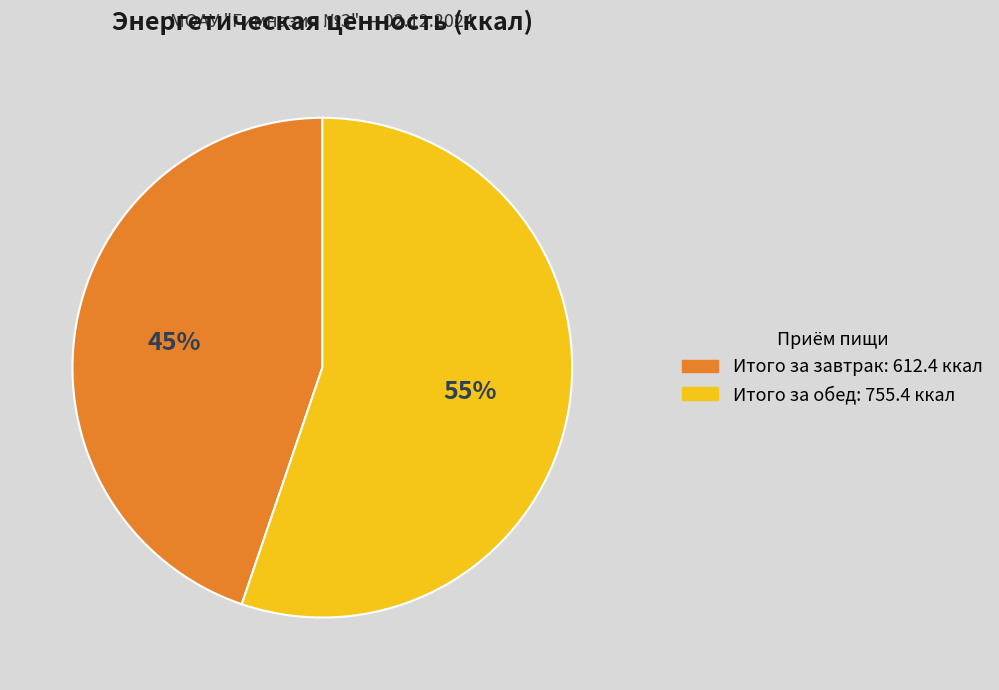

Is it true that Итого за завтрак is 34% of the pie?

False